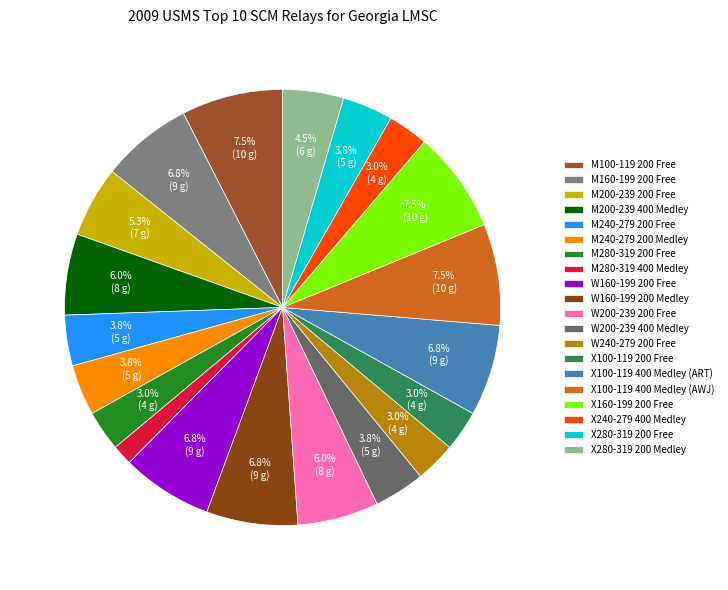

Count the number of slices in the pie.

20